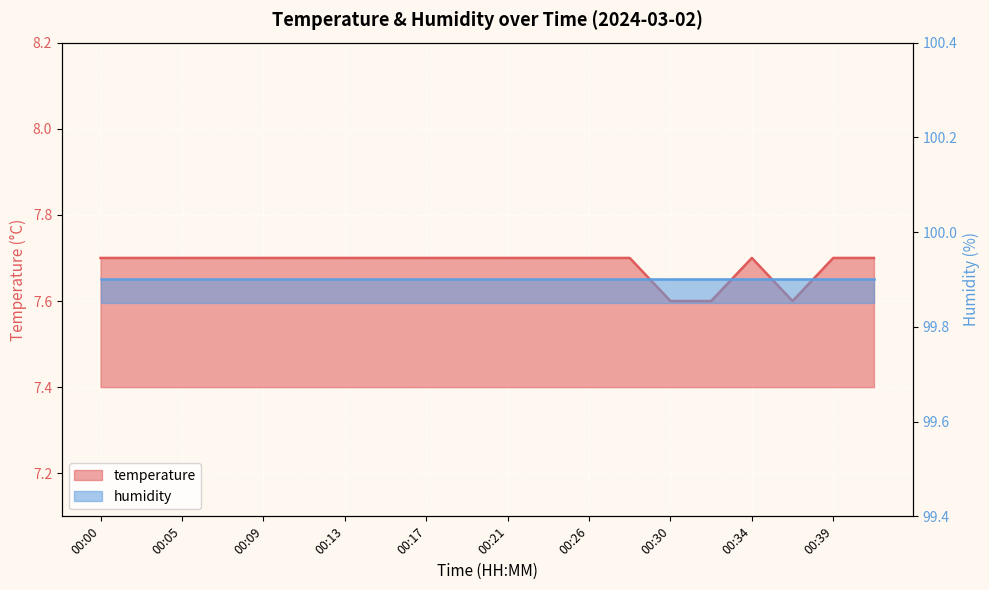

Reading left to right, list all the values displayed in this chart.

00:00=7.7	00:02=7.7	00:05=7.7	00:07=7.7	00:09=7.7	00:11=7.7	00:13=7.7	00:15=7.7	00:17=7.7	00:19=7.7	00:21=7.7	00:23=7.7	00:26=7.7	00:28=7.7	00:30=7.6	00:32=7.6	00:34=7.7	00:36=7.6	00:39=7.7	00:41=7.7